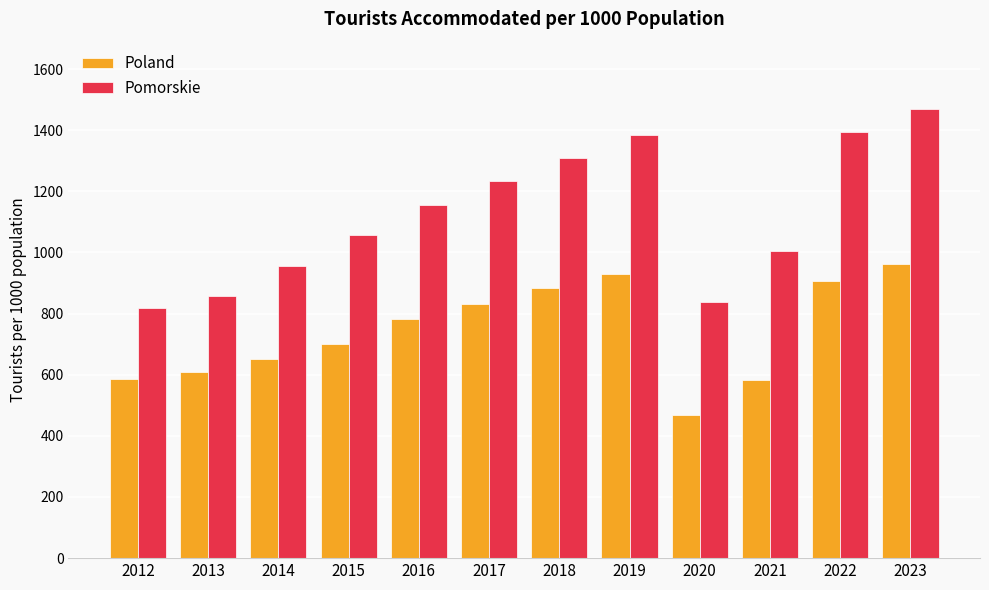

Rank the series at 2016 from highest to lowest value.

Pomorskie, Poland